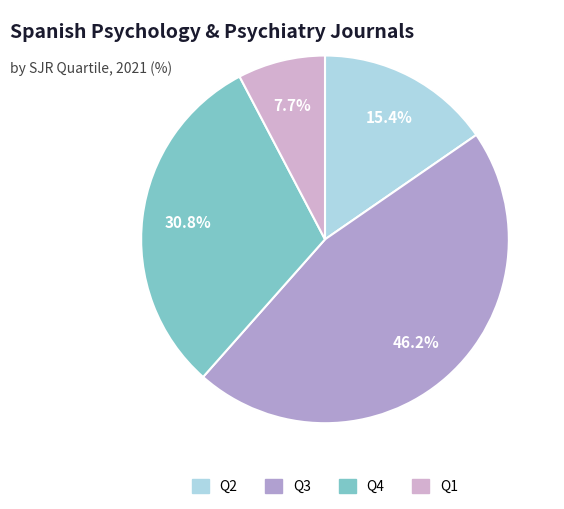

How many slices are in this pie chart?

4